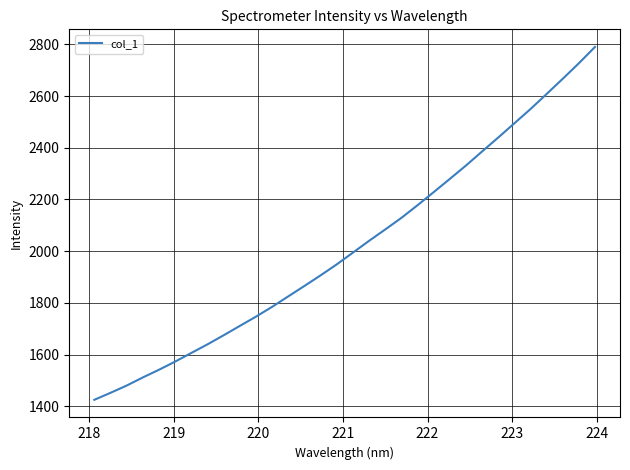

What is the minimum value shown in the chart?

1425.0